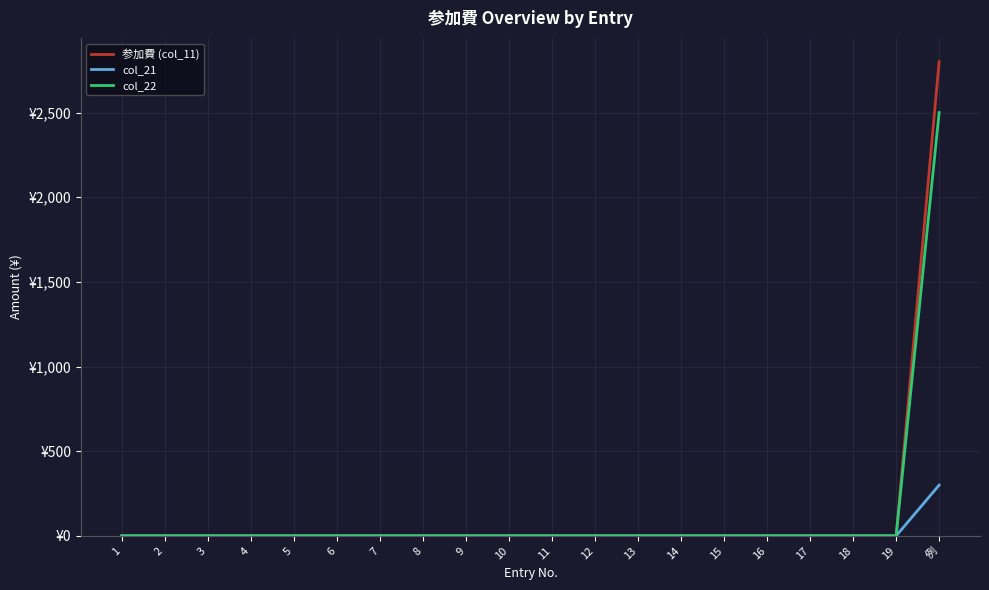

Does the chart have visible grid lines?

Yes